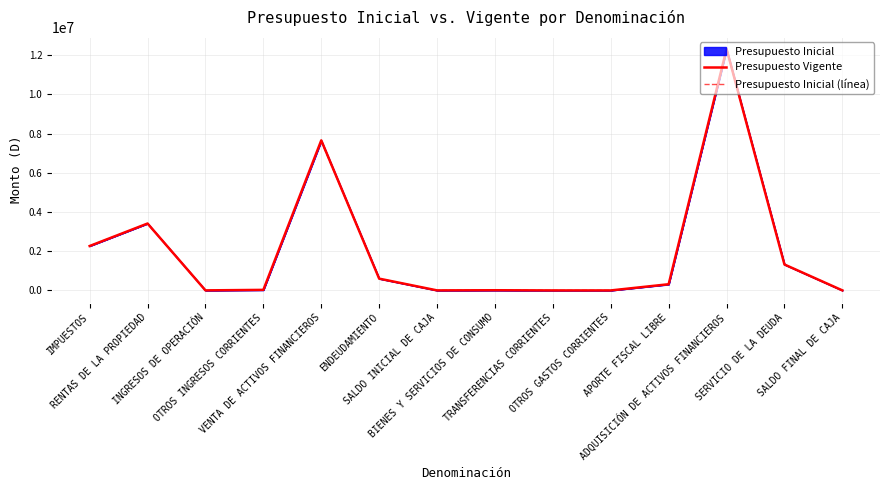

How many interior local peaks does the Presupuesto Vigente series have?

4